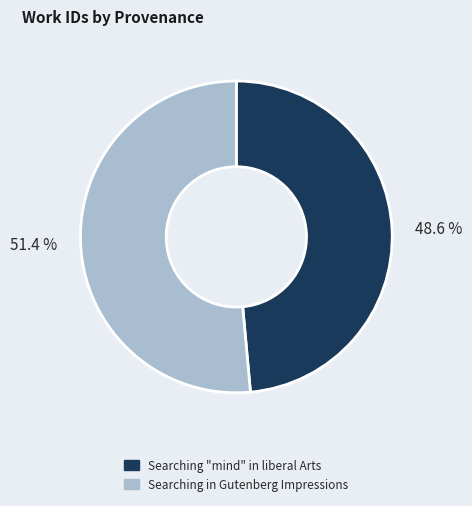

Is there a majority slice in this chart?

Yes